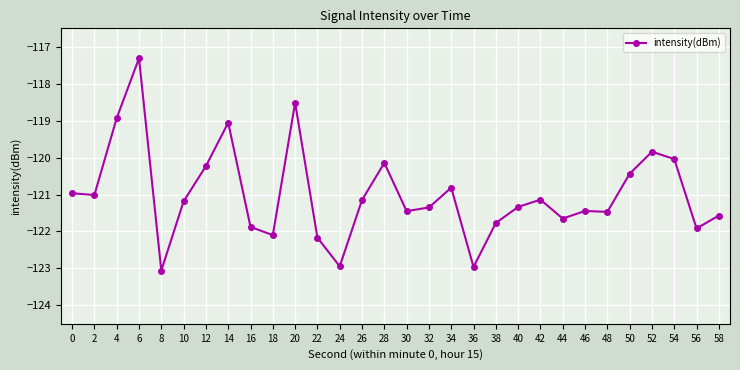

At which category does the data reach its first local peak?

6